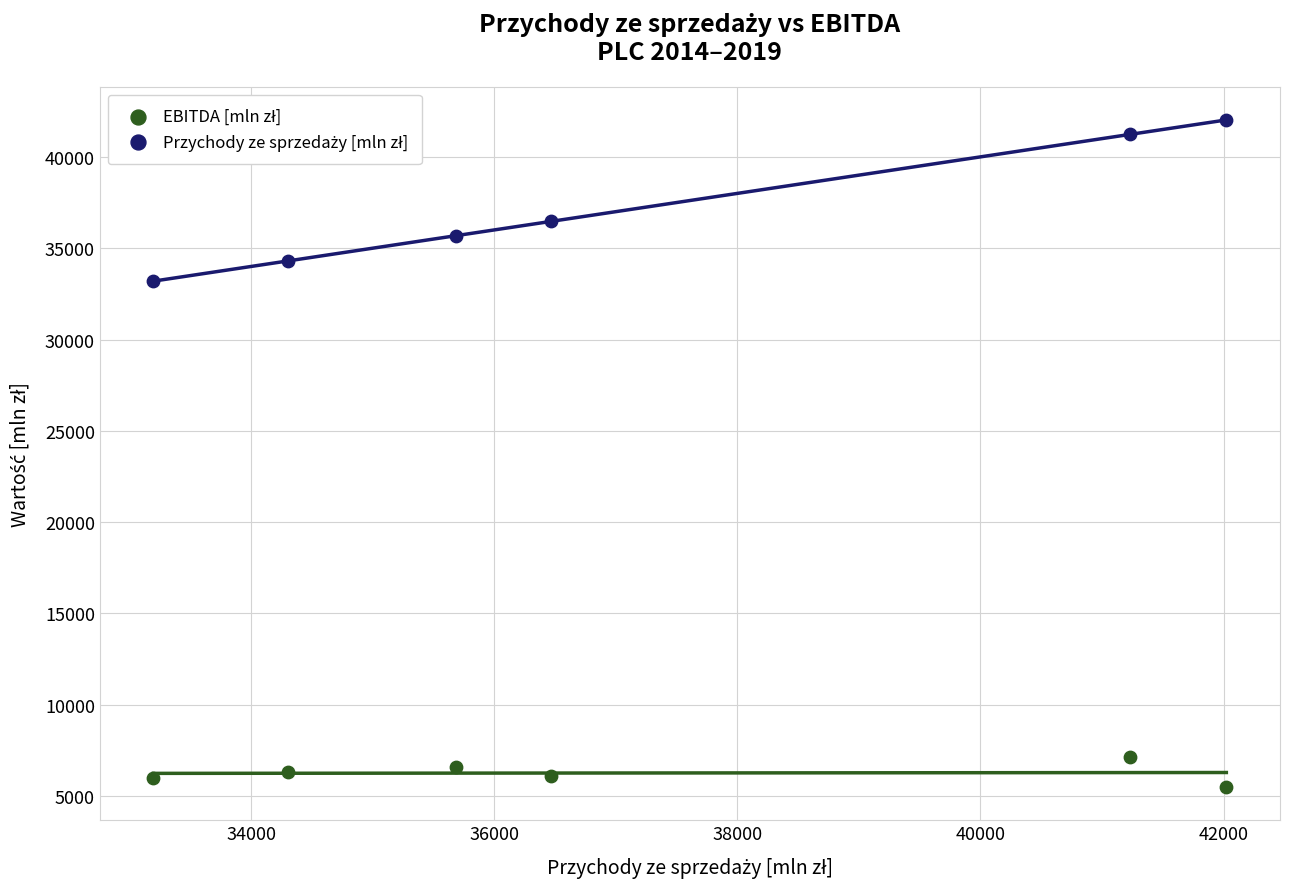

Across all series, what Y value is closest to 23763?

33196